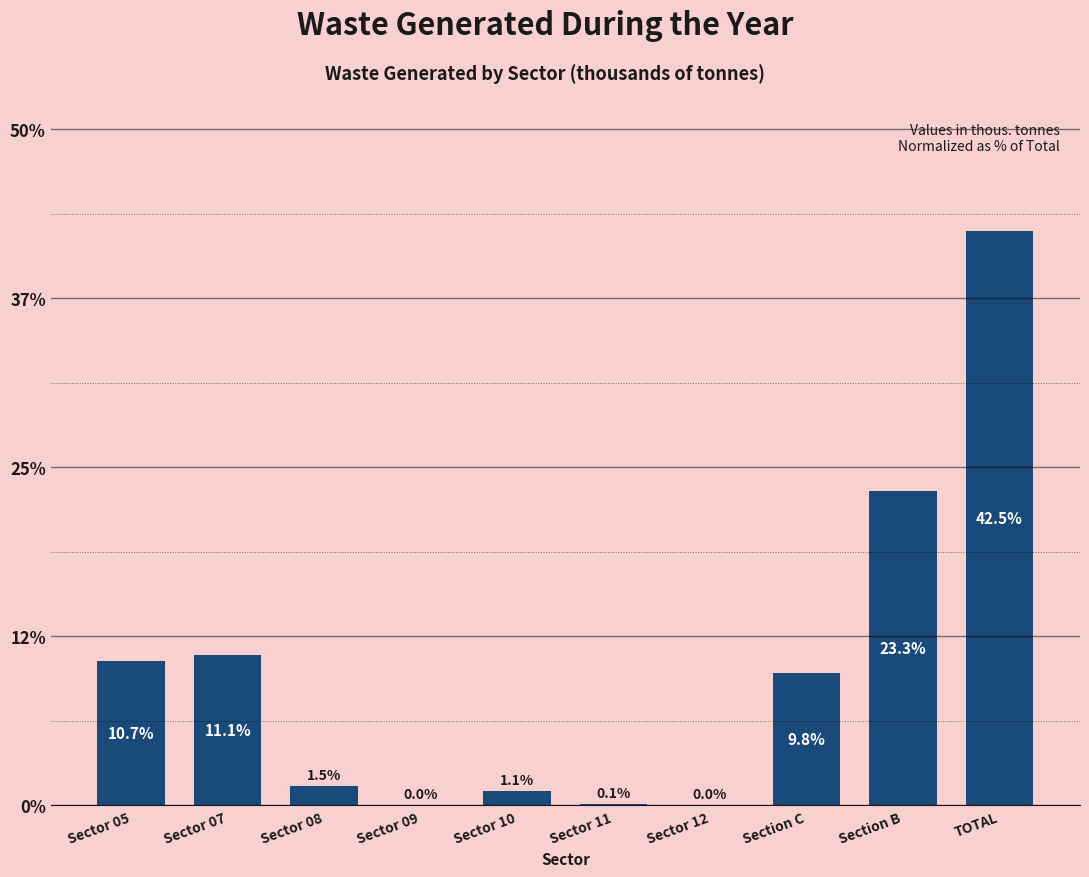

What is the sum of the values at Section B and TOTAL?

65.8